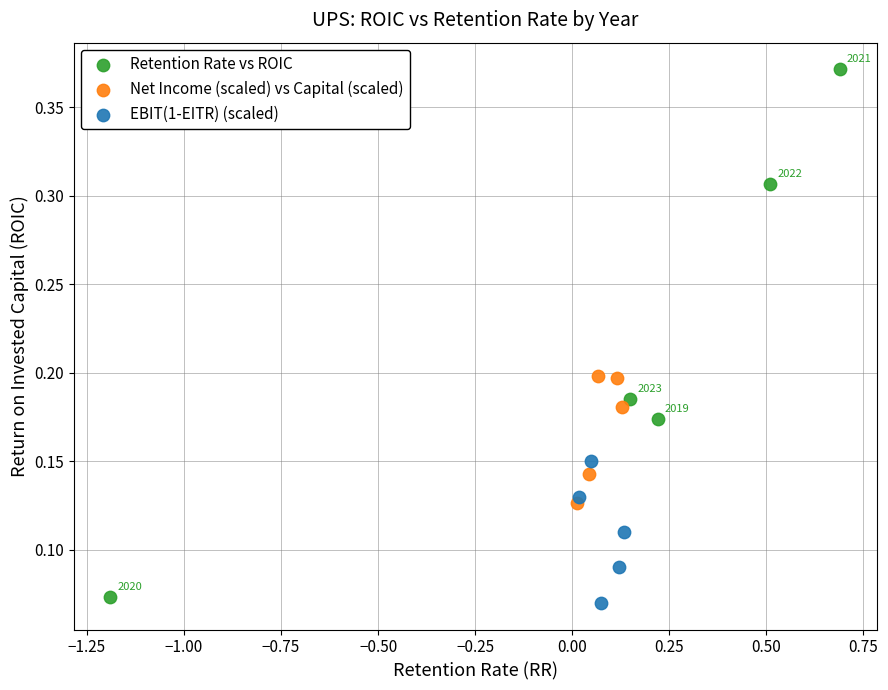

Which series has the largest Y range (max minus min)?

Retention Rate vs ROIC